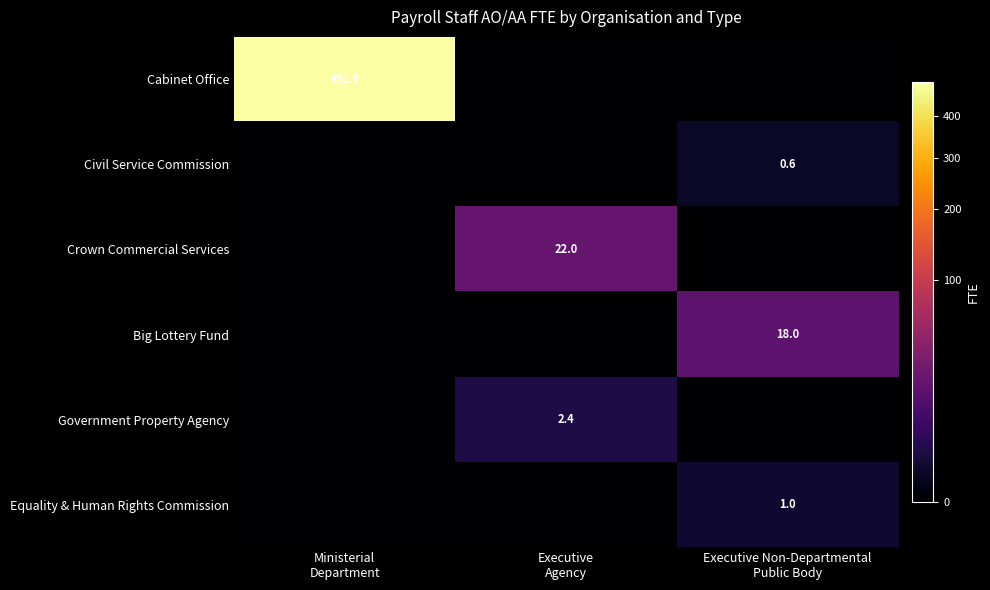

Which series changed the most between Ministerial Department and Executive Non-Departmental Public Body?

Cabinet Office